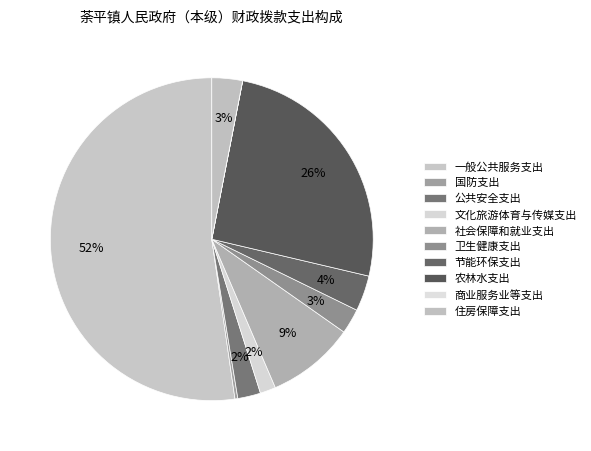

What is the smallest slice in the pie chart?

商业服务业等支出